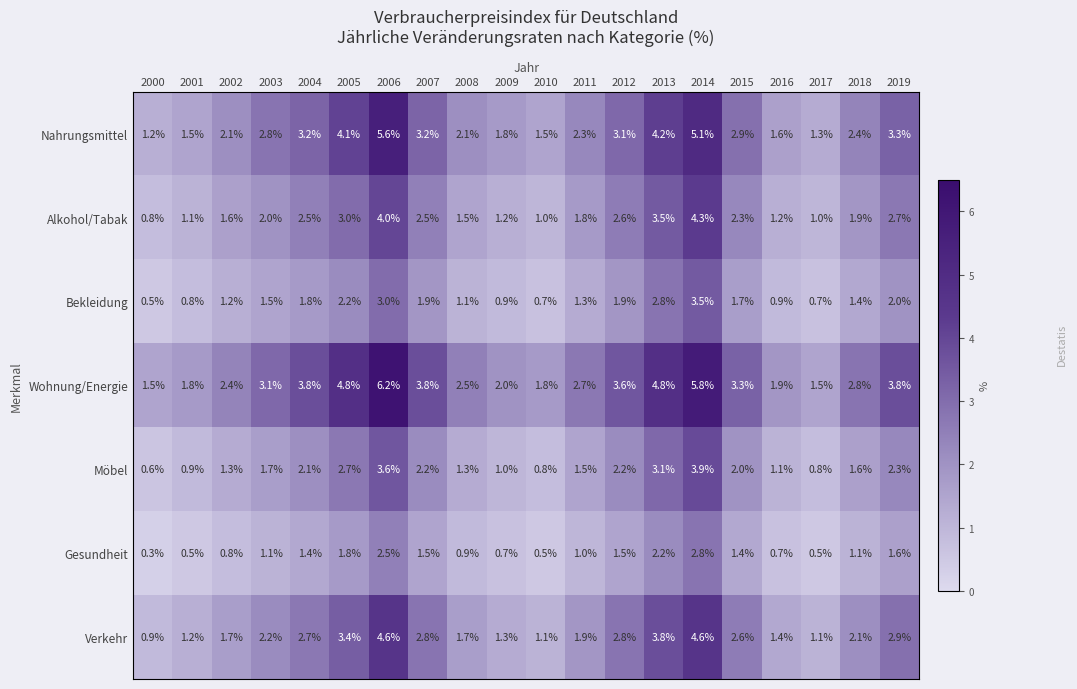

Is it true that Verkehr equals 3.6 at 2015?

False